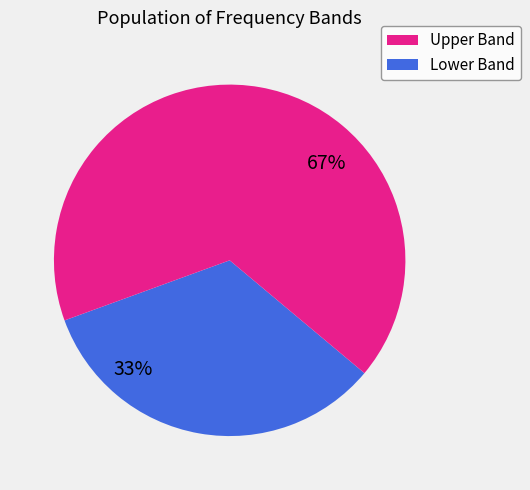

To the nearest percent, what is the average slice percentage?

50%